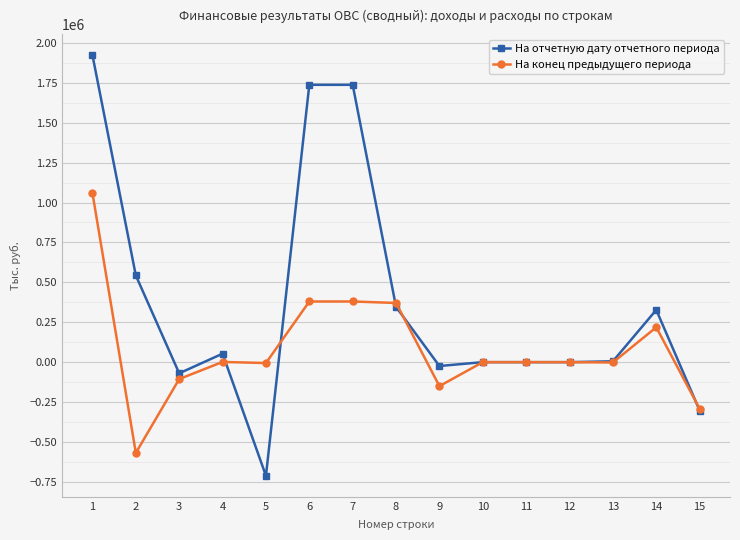

At which category does На отчетную дату отчетного периода reach its first local peak?

4